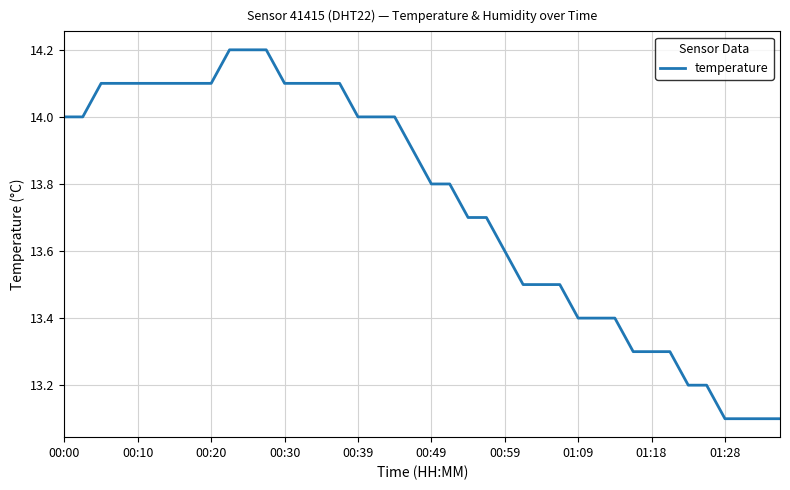

What is the greatest value displayed?

14.2